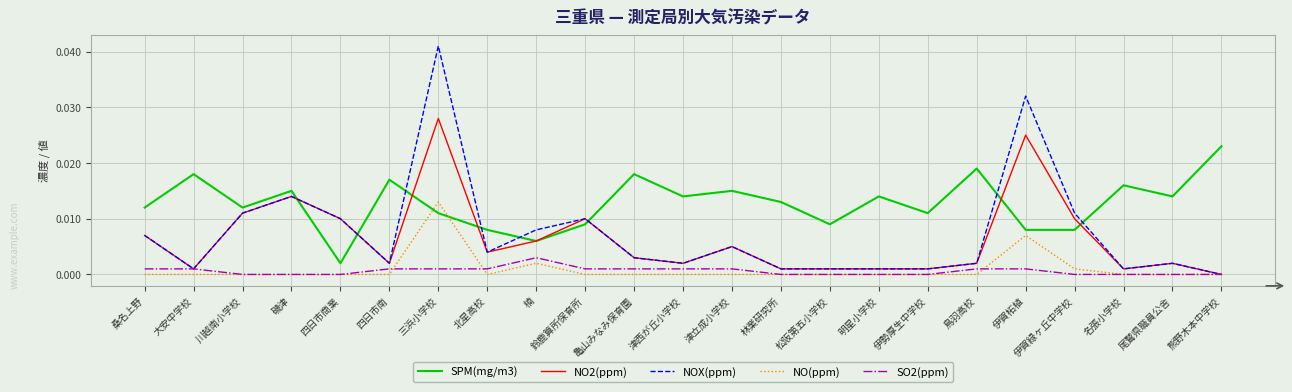

List the series in order of their peak value, lowest first.

SO2(ppm), NO(ppm), SPM(mg/m3), NO2(ppm), NOX(ppm)